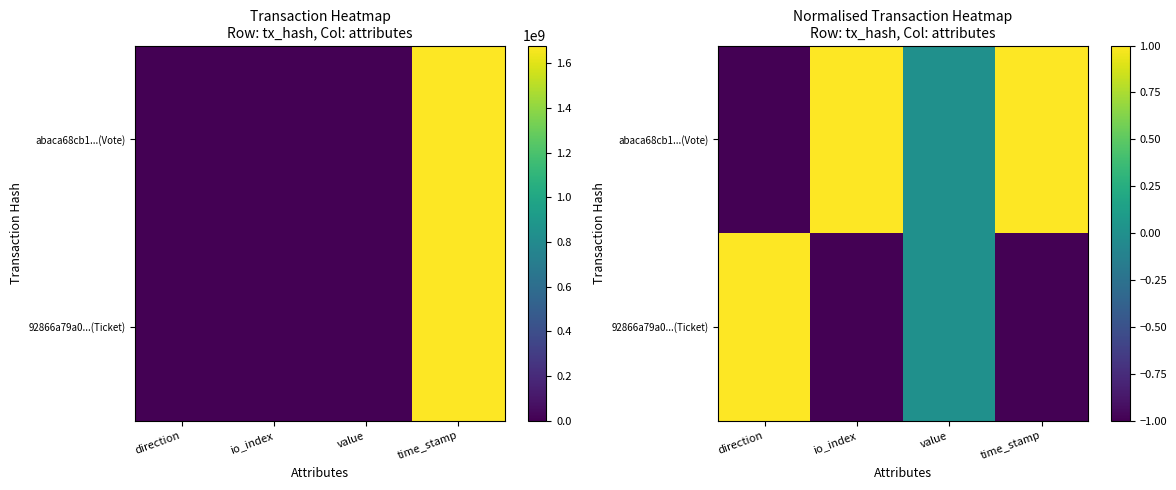

Is it true that abaca68cb1...(Vote) equals -1.0 at direction?

True